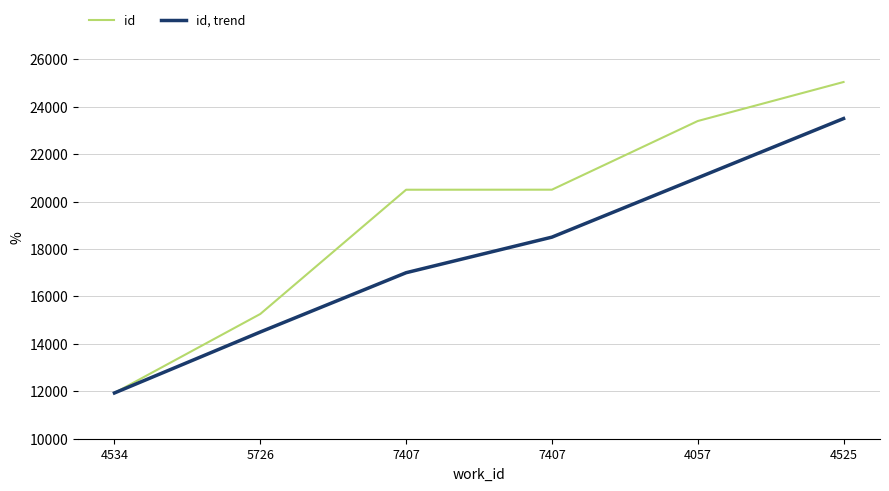

The value of id, trend at 4057 is 6823. True or false?

False